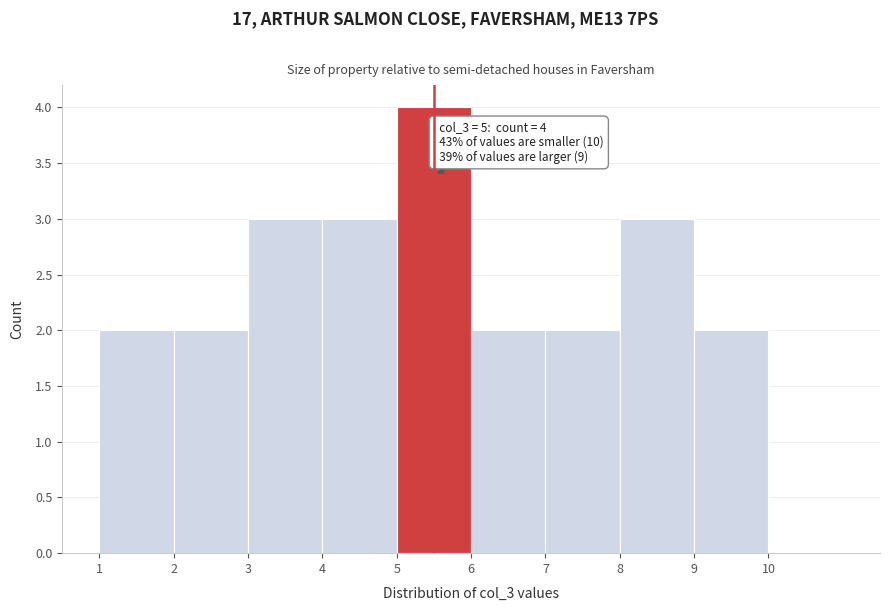

Which range on the x-axis has the tallest bar?

5 to 6